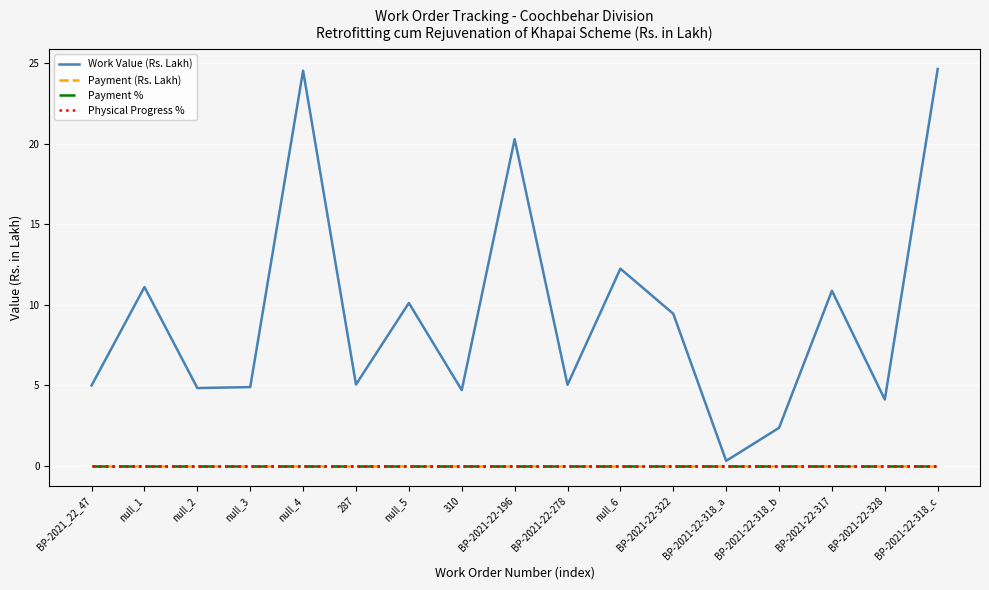

The value of Work Value (Rs. Lakh) at null_6 is 12.2. True or false?

True